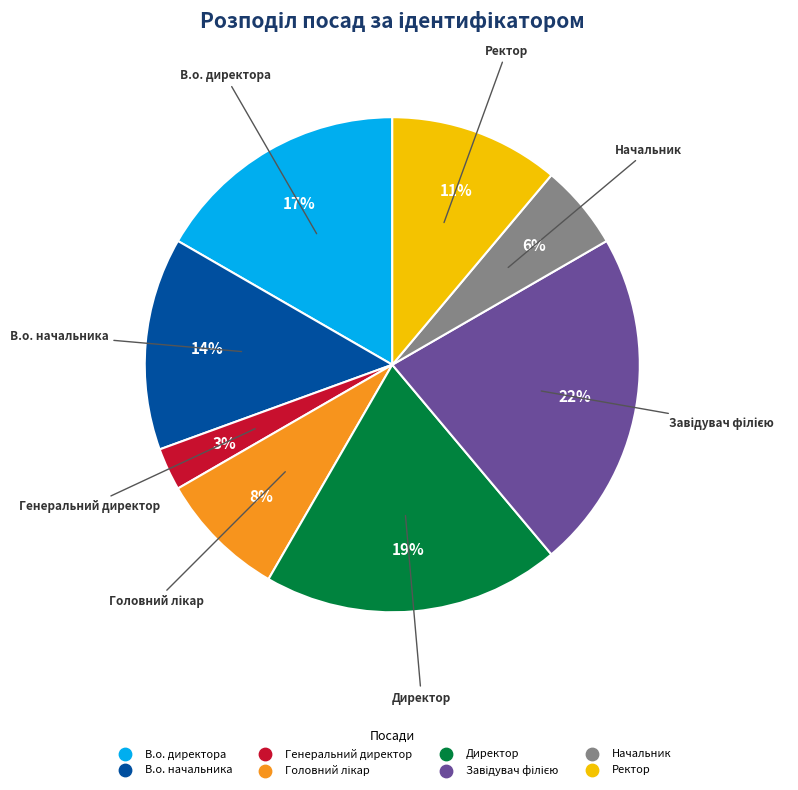

To the nearest percent, what is the difference between the largest and smallest slice percentages?

19%